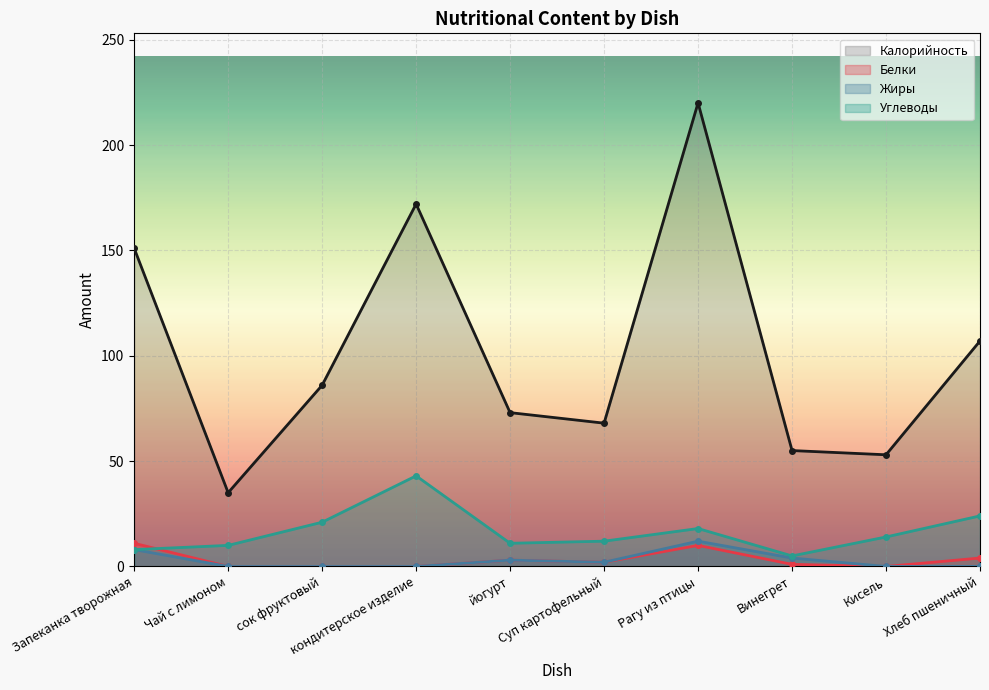

How many data points does each series have?

10